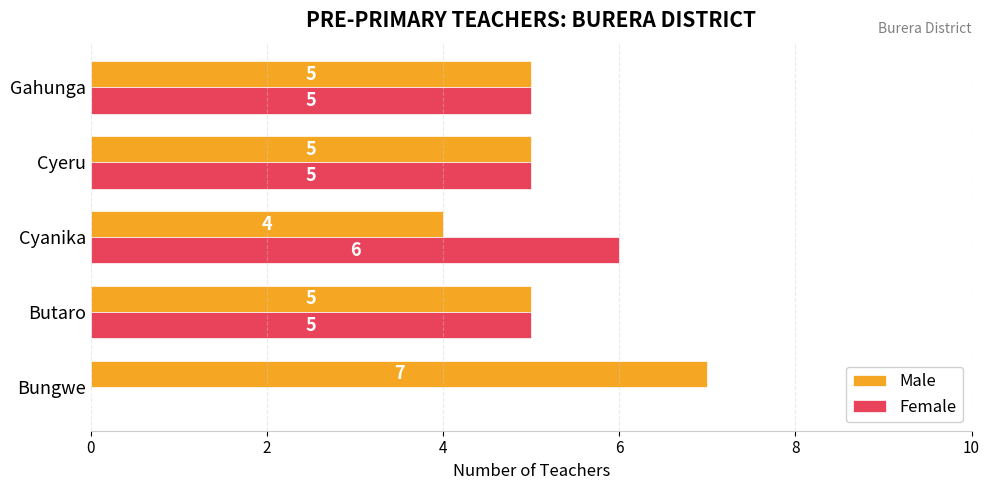

How many Female values are between 5 and 6?

4